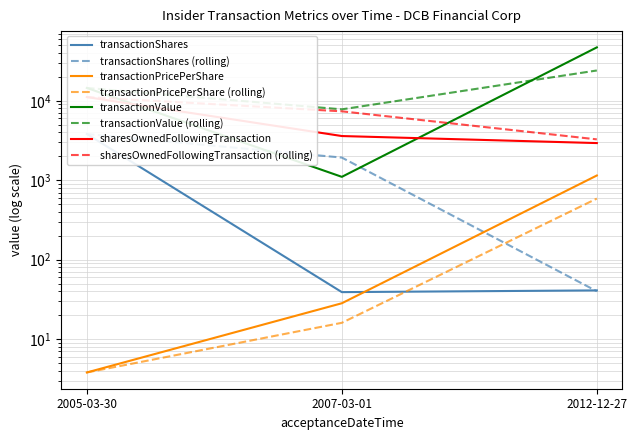

Which series has the widest spread of values?

transactionValue